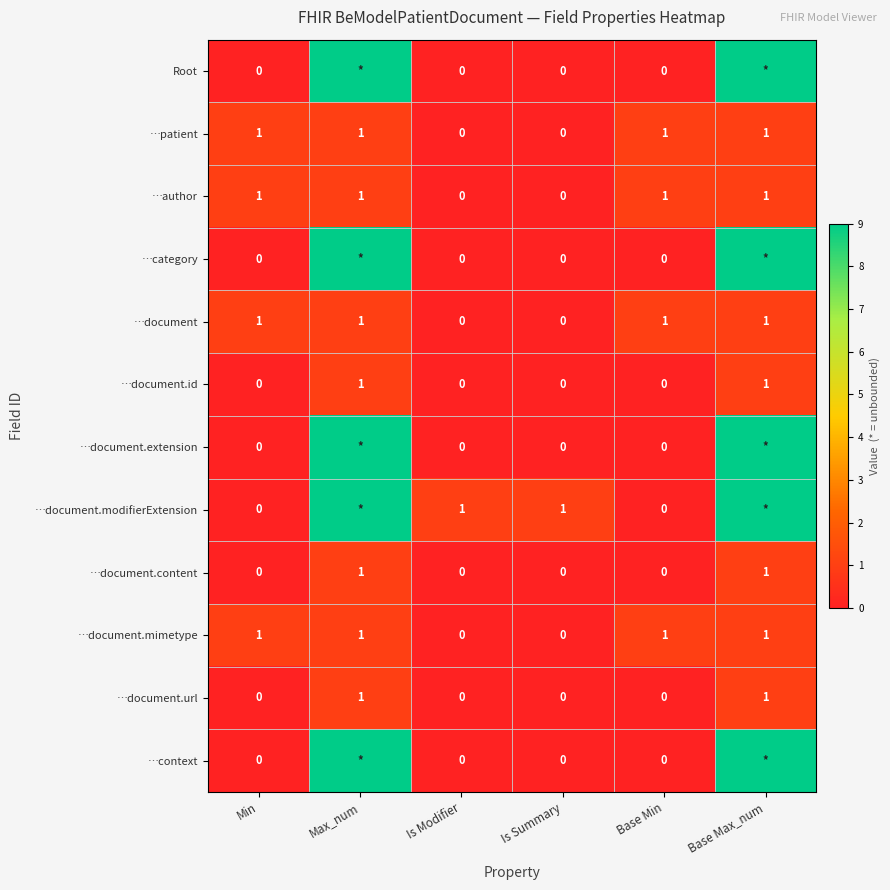

How many values in the …document.mimetype series are below 1?

2